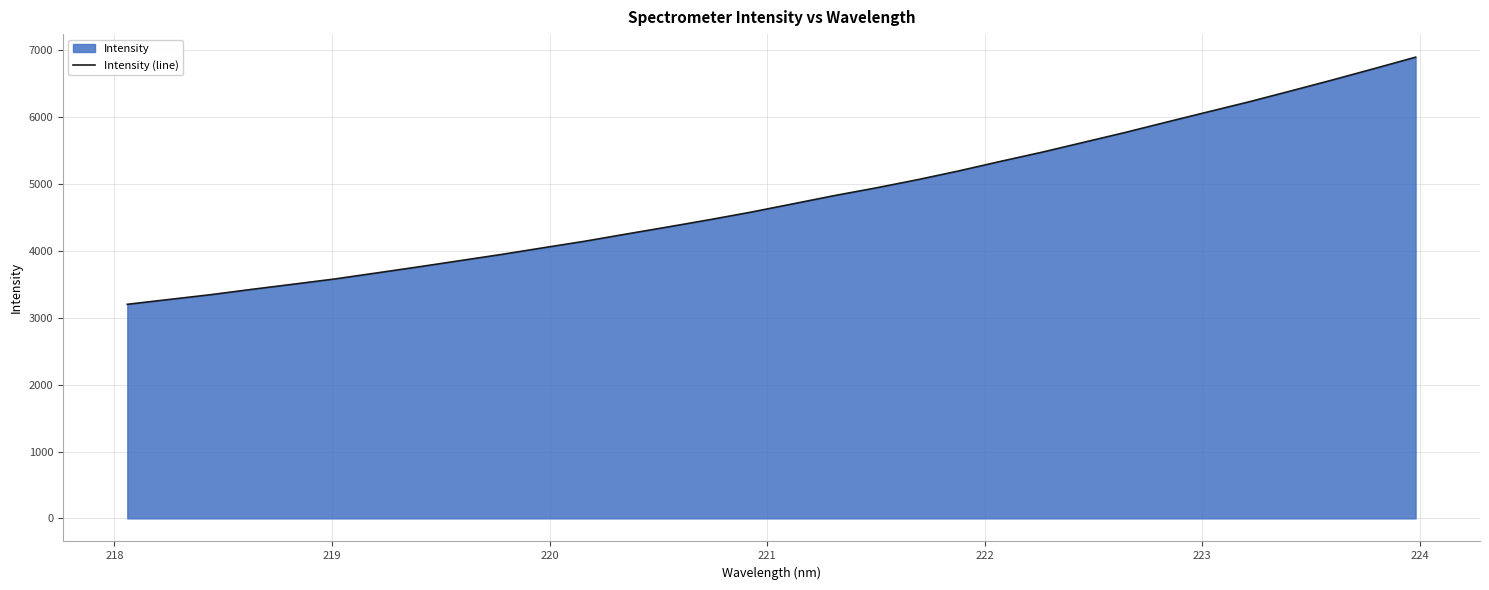

What is the greatest value displayed?

6896.3